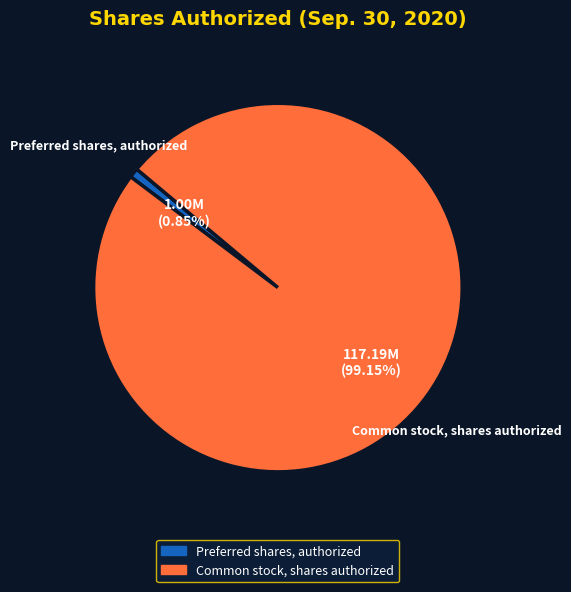

What is the smallest slice in the pie chart?

Preferred shares, authorized